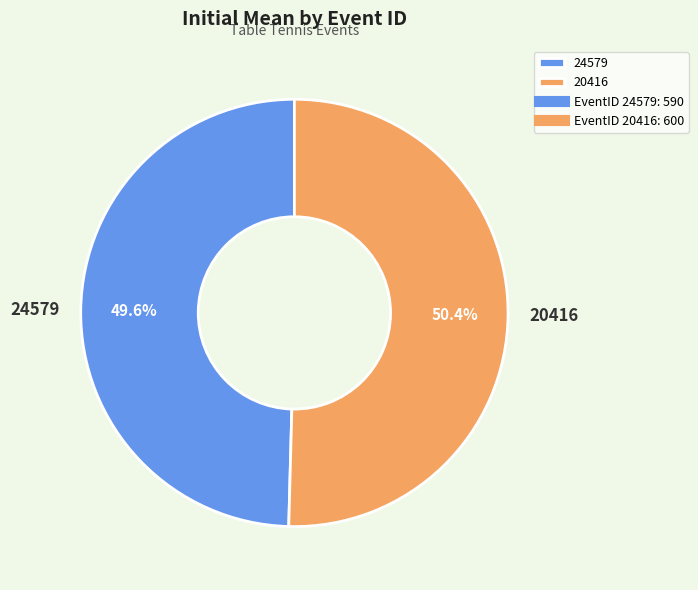

Does 20416 account for over 50% of the chart?

Yes